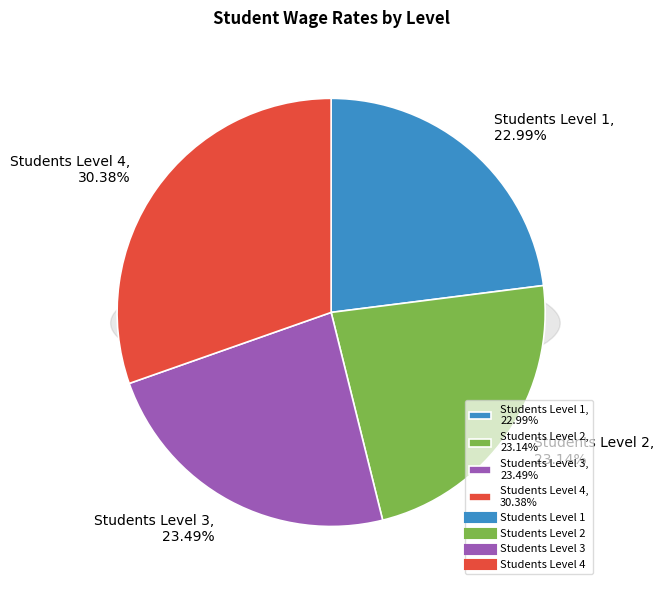

What is the largest slice in the pie chart?

Students Level 4